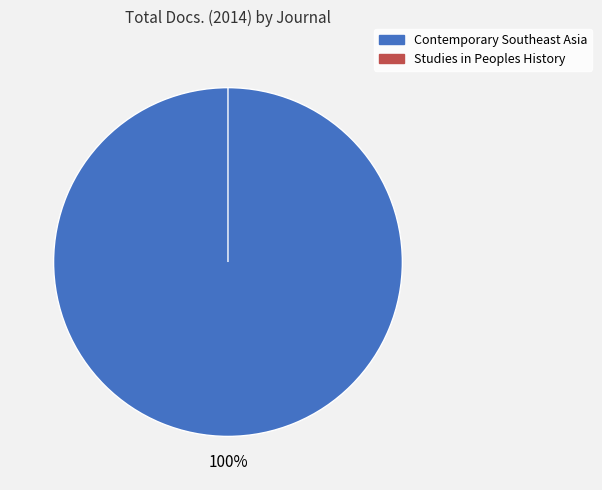

Do Contemporary Southeast Asia and Studies in Peoples History together represent more than half of the pie?

Yes